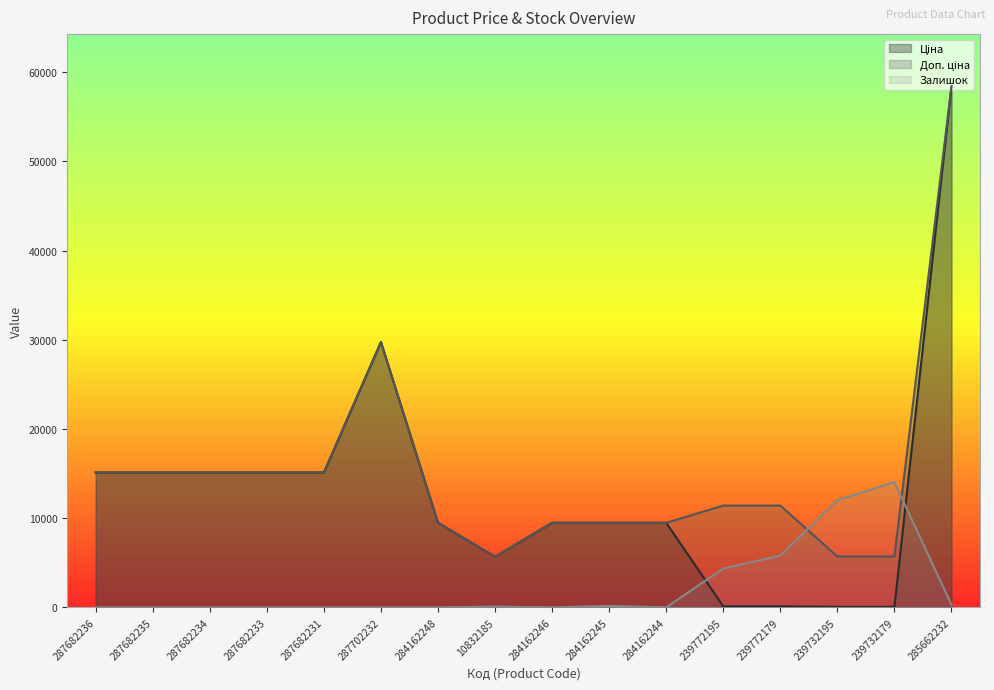

Does the chart have visible grid lines?

No